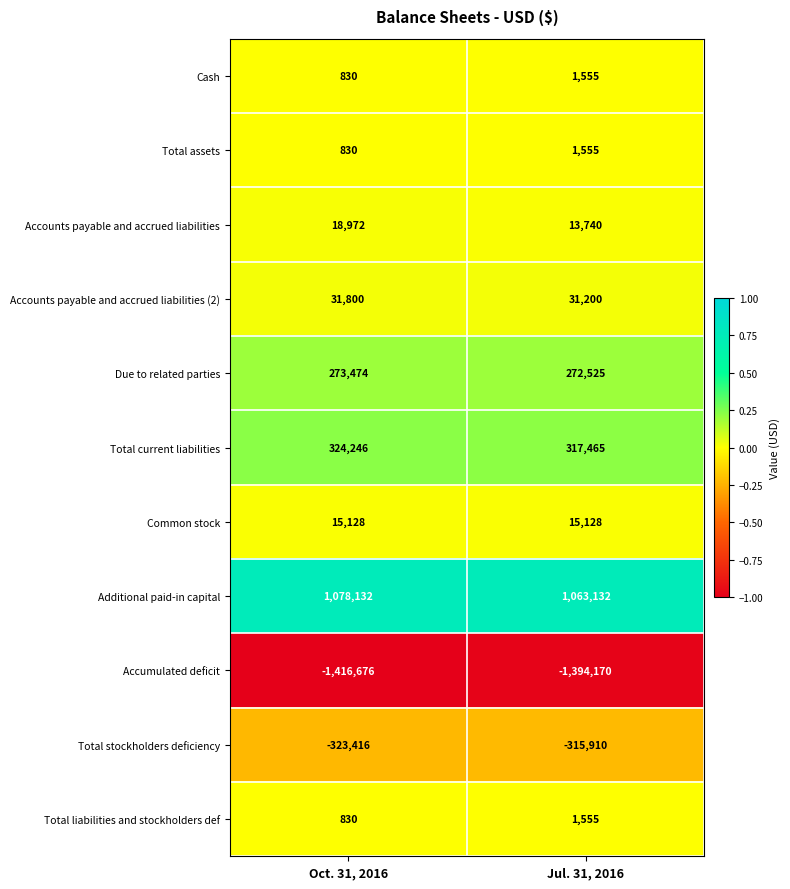

At which category does the chart reach its minimum across all series?

Oct. 31, 2016